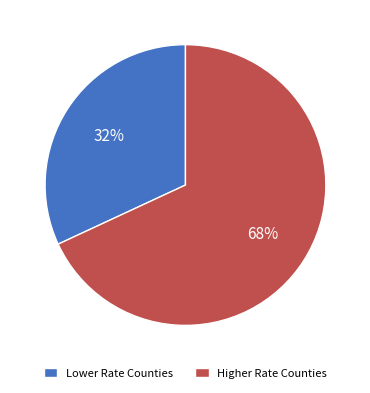

Is the sum of Lower Rate Counties and Higher Rate Counties greater than half?

Yes